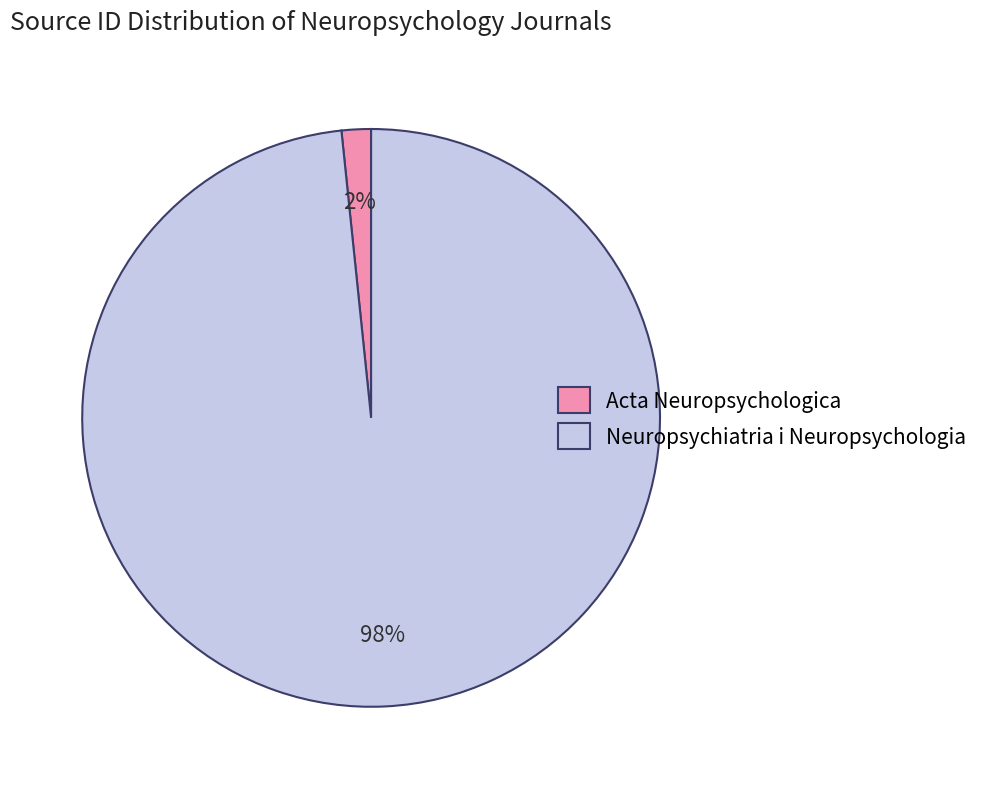

Rank the categories by value from lowest to highest.

Acta Neuropsychologica, Neuropsychiatria i Neuropsychologia